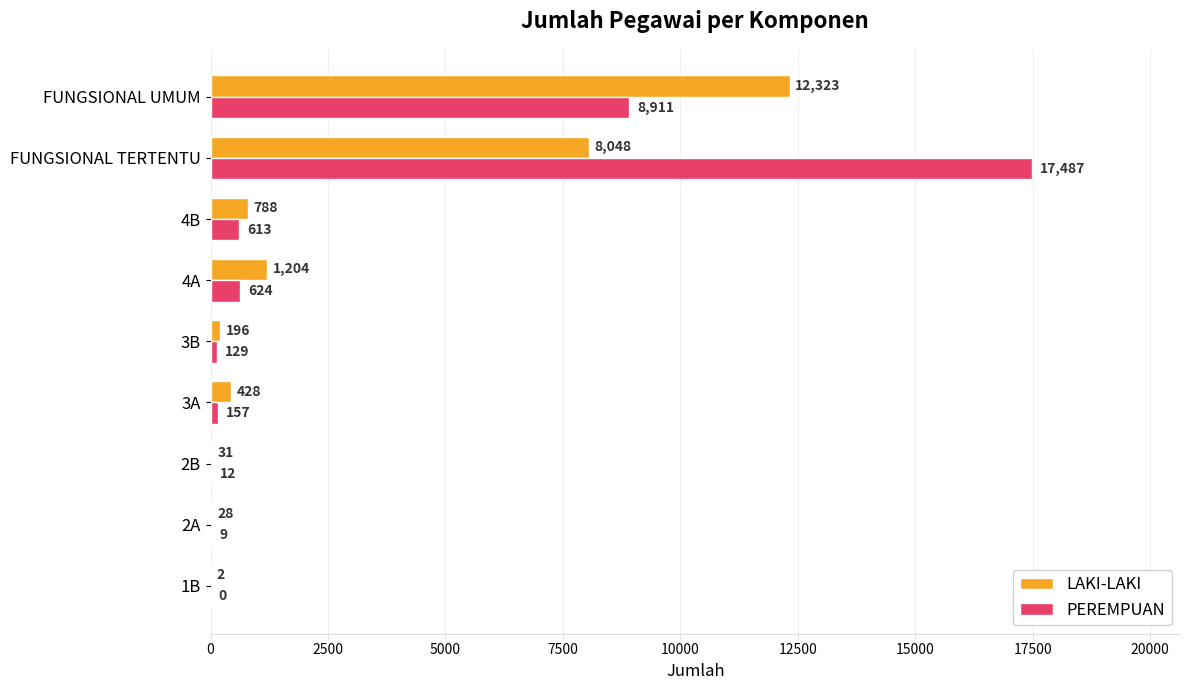

Where is PEREMPUAN nearest to the value 8743?

FUNGSIONAL UMUM